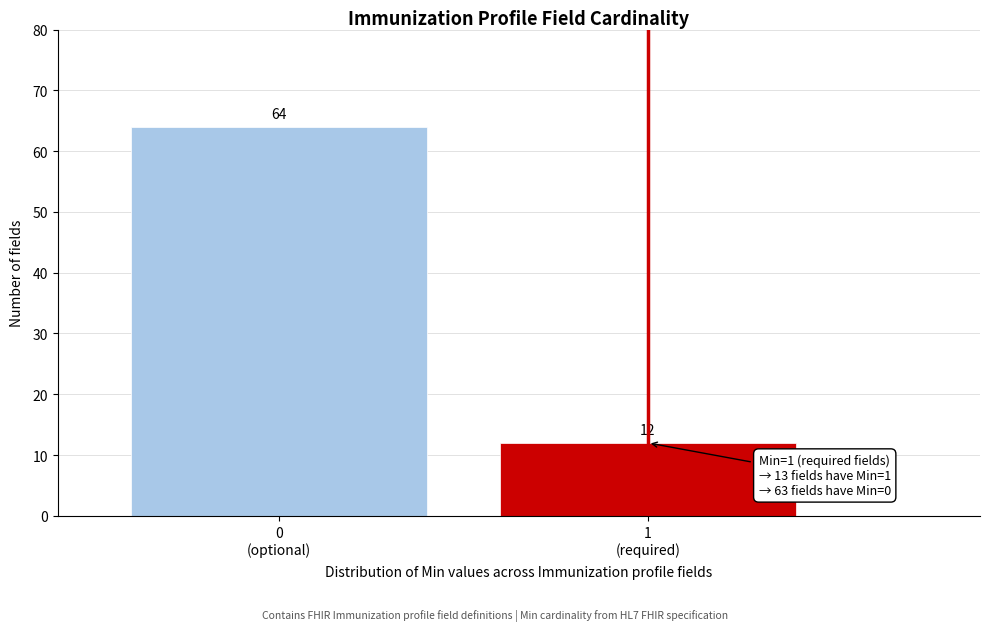

Reading right to left, extract all data points from this chart.

12	64